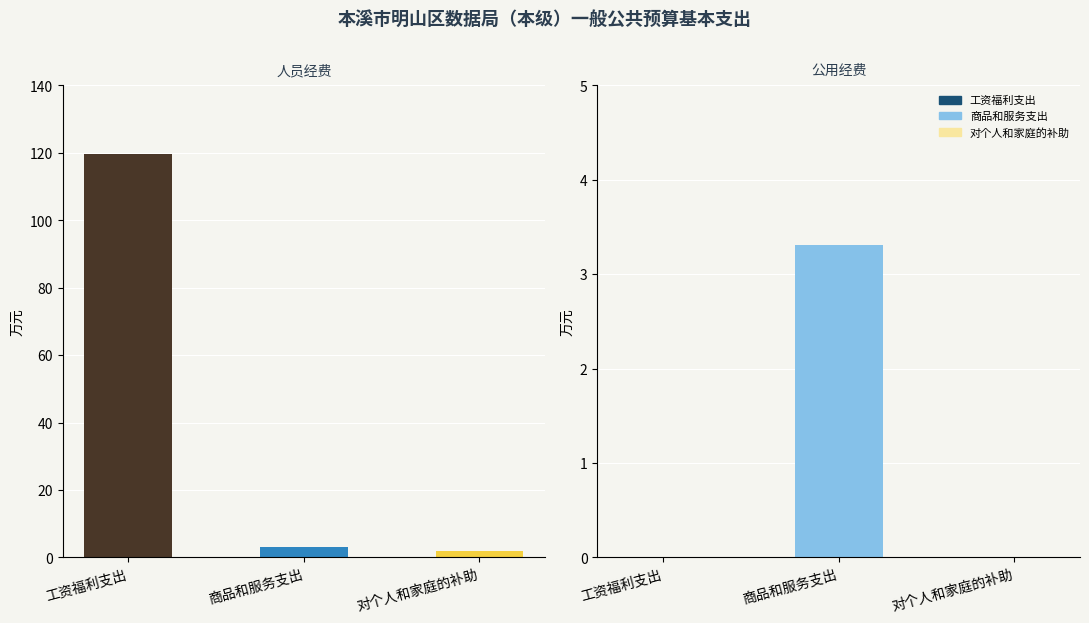

What is the difference between the 商品和服务支出 values at 商品和服务支出 and 工资福利支出?

3.3